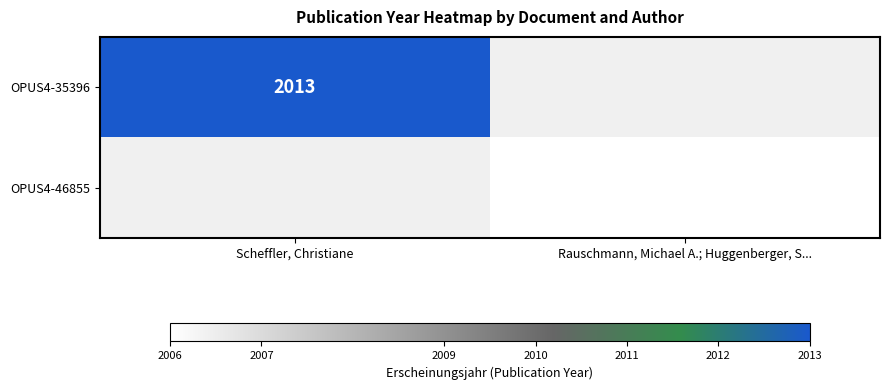

The value of OPUS4-46855 at Rauschmann, Michael A.; Huggenberger, S... is 814. True or false?

False